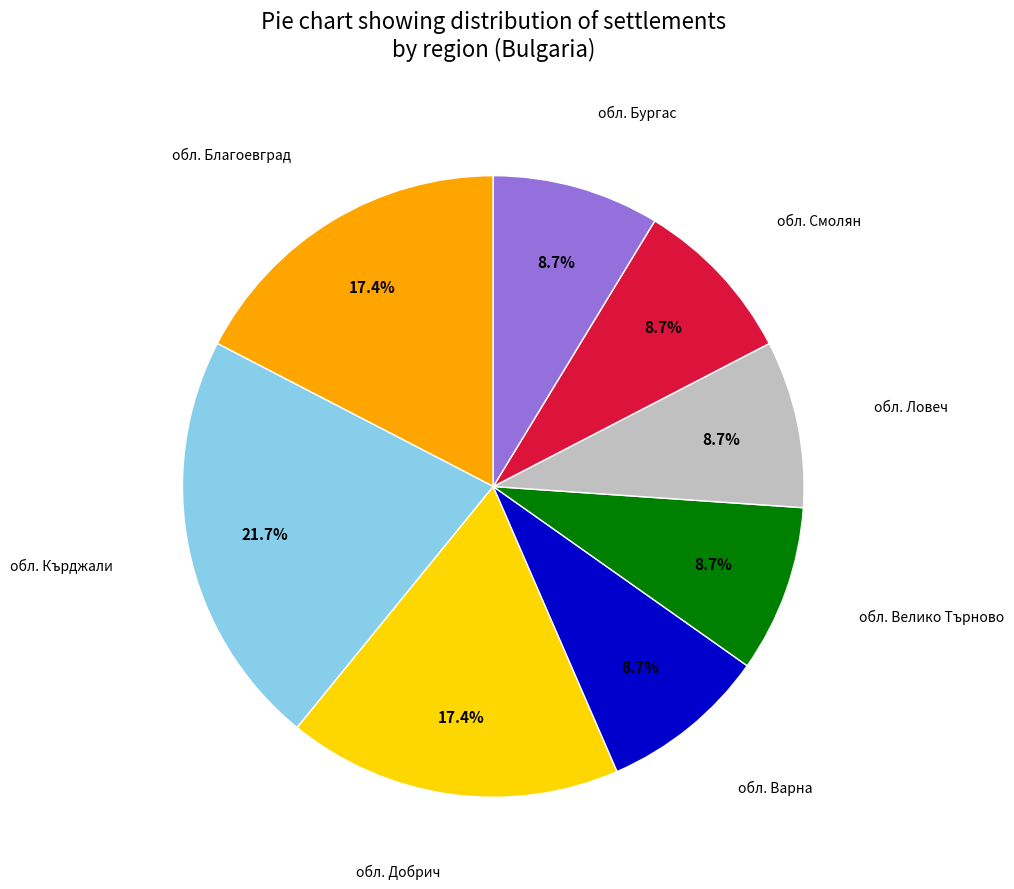

To the nearest percent, what portion does обл. Велико Търново represent?

9%